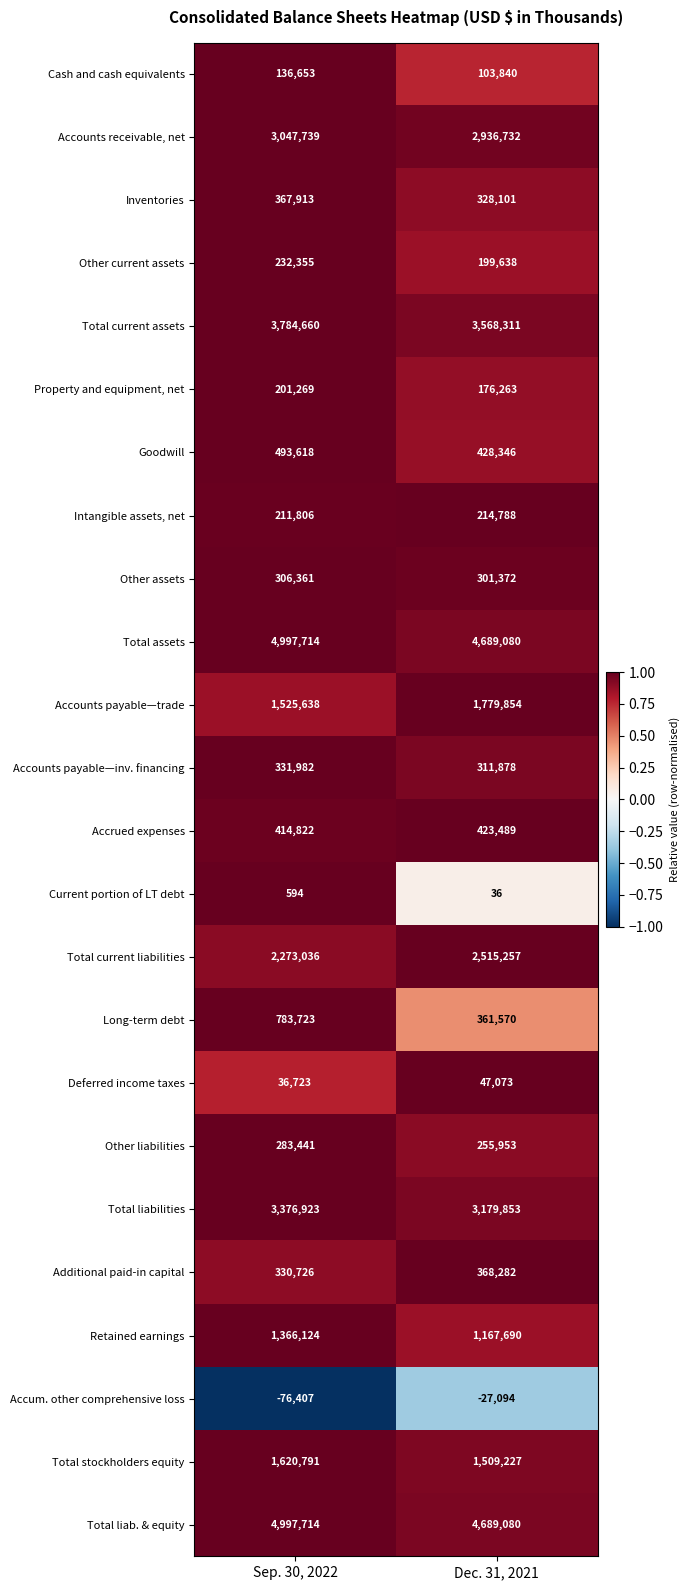

How many series are shown in this chart?

24